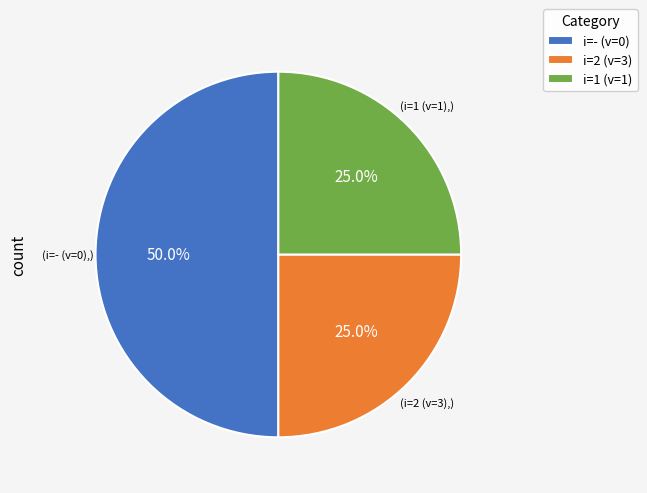

Which has a higher value, i=2 (v=3) or i=- (v=0)?

i=- (v=0)